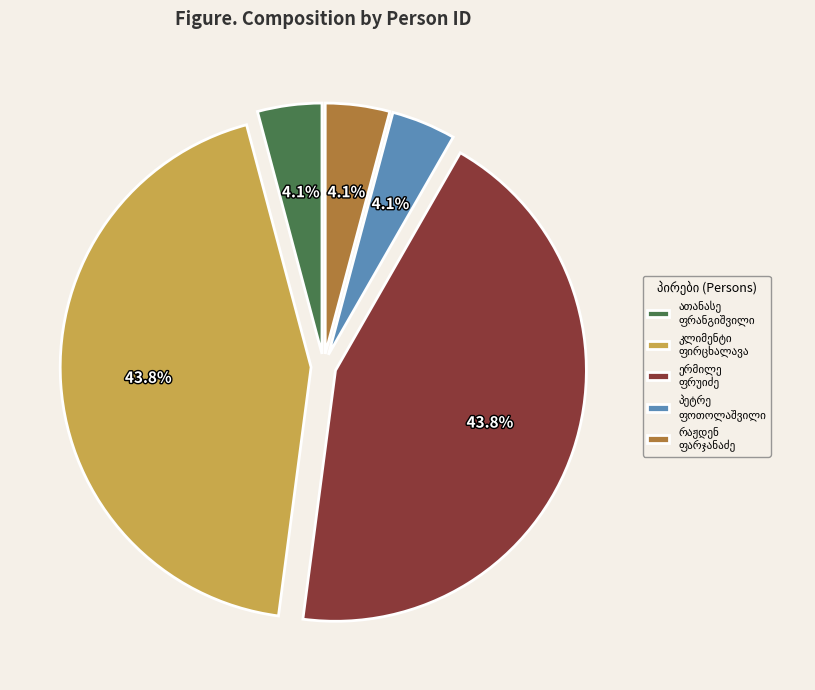

Is there any slice that represents more than half of the pie?

No